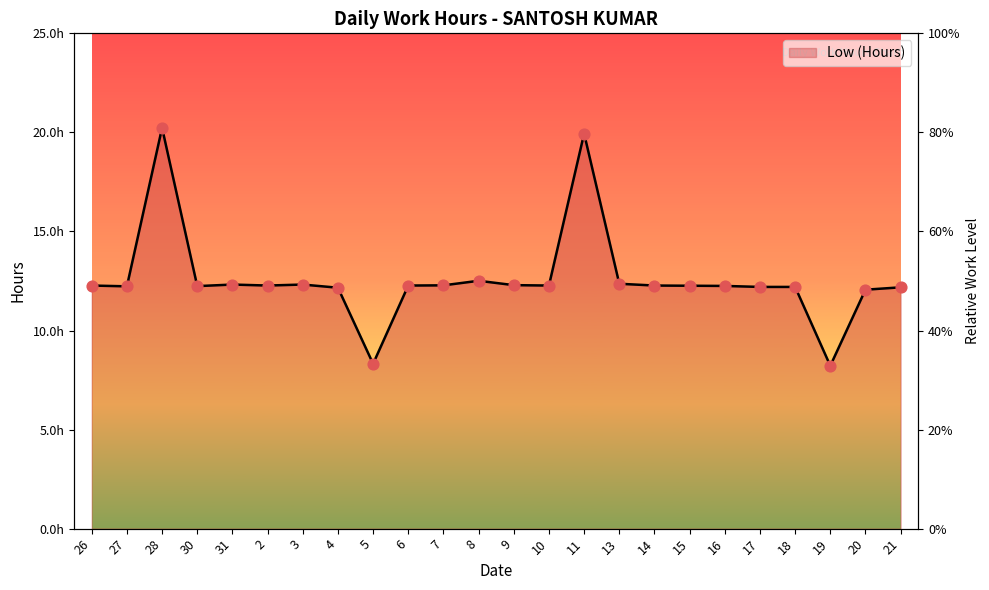

What is the ratio of the value at 11 to the value at 18?

1.6